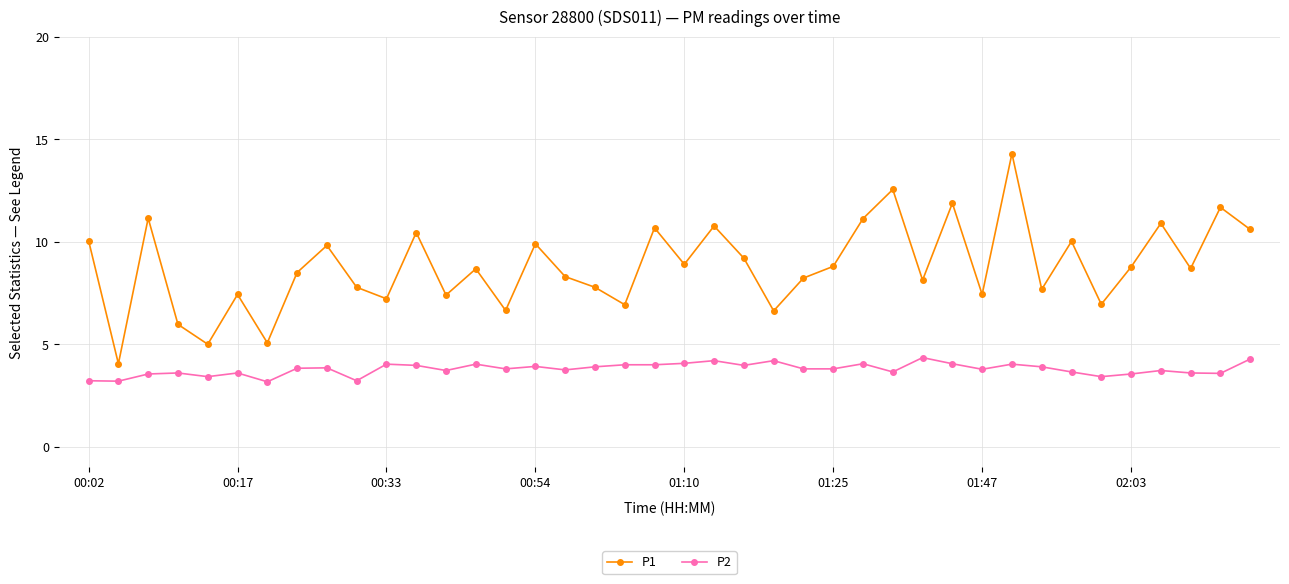

True or false: P2 and P1 cross at least once.

False